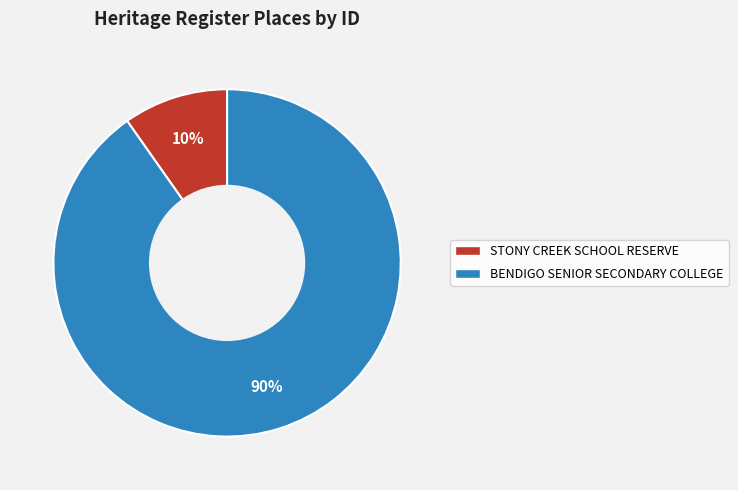

Is the sum of STONY CREEK SCHOOL RESERVE and BENDIGO SENIOR SECONDARY COLLEGE greater than half?

Yes